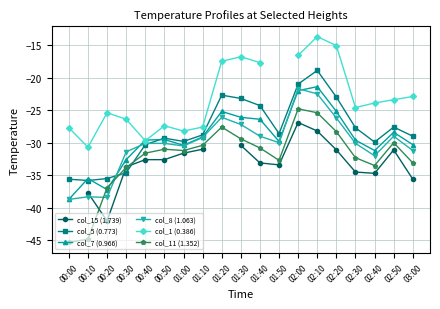

What are all the series names shown in the legend?

col_15 (1.739), col_5 (0.773), col_7 (0.966), col_8 (1.063), col_1 (0.386), col_11 (1.352)